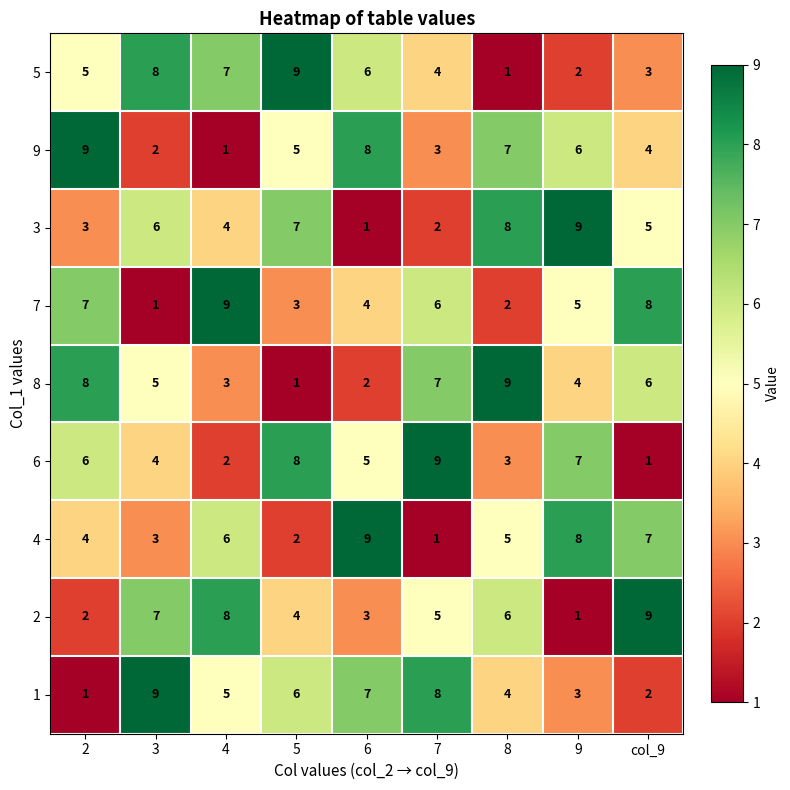

Rank the categories by 2 value from lowest to highest.

9, 2, 6, 5, 7, 8, 3, 4, col_9